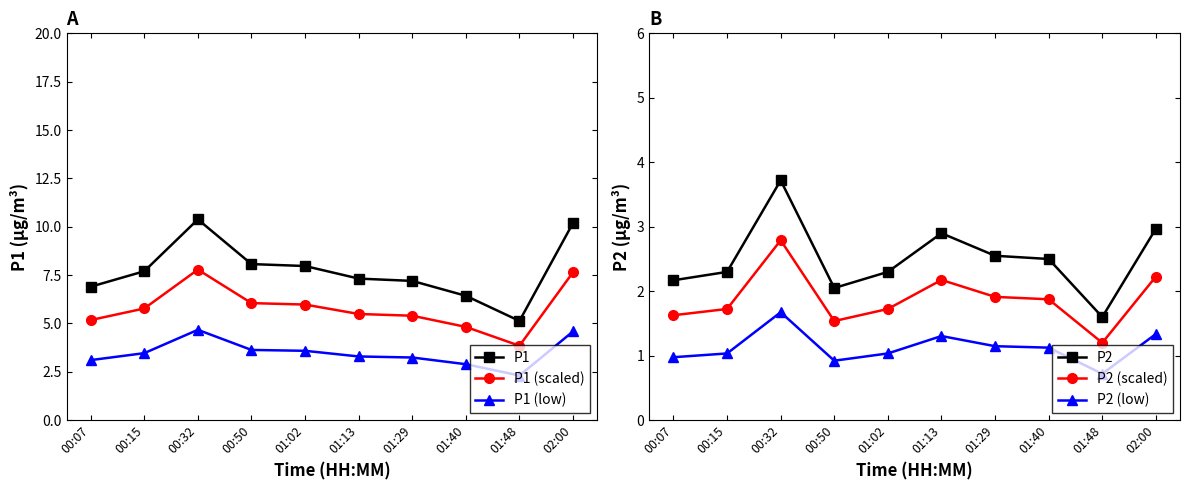

Is the value of P1 (scaled) at 01:40 greater than the value of P1 (low) at 01:29?

Yes